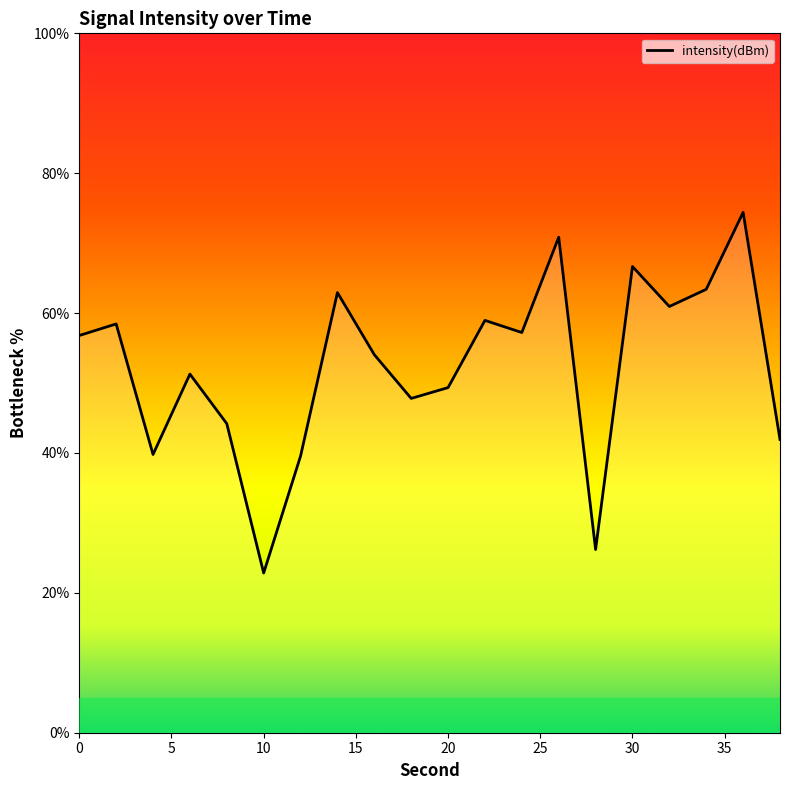

How many values are below 56?

10